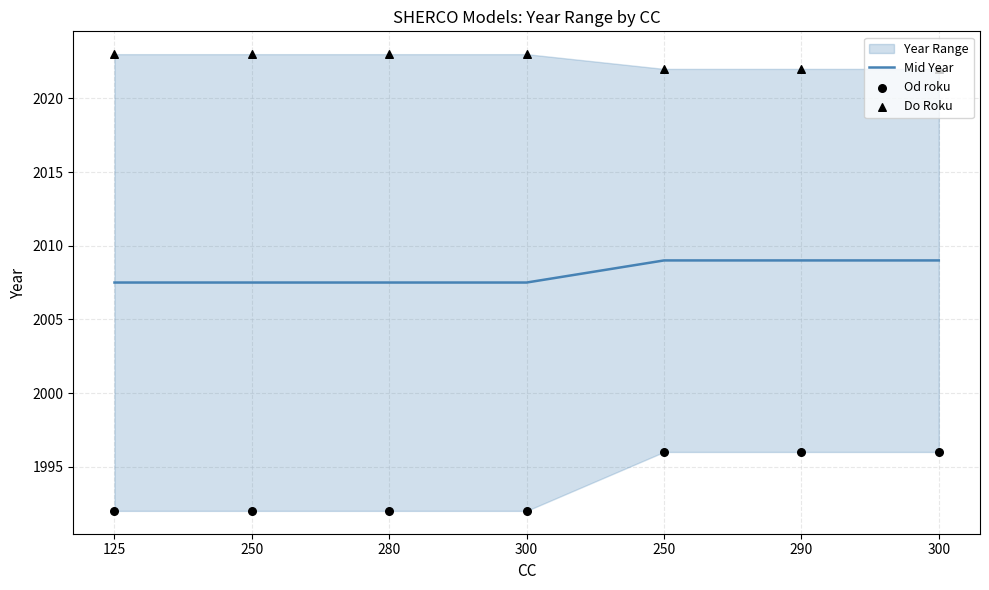

Which series contains the lowest Y value?

Od roku